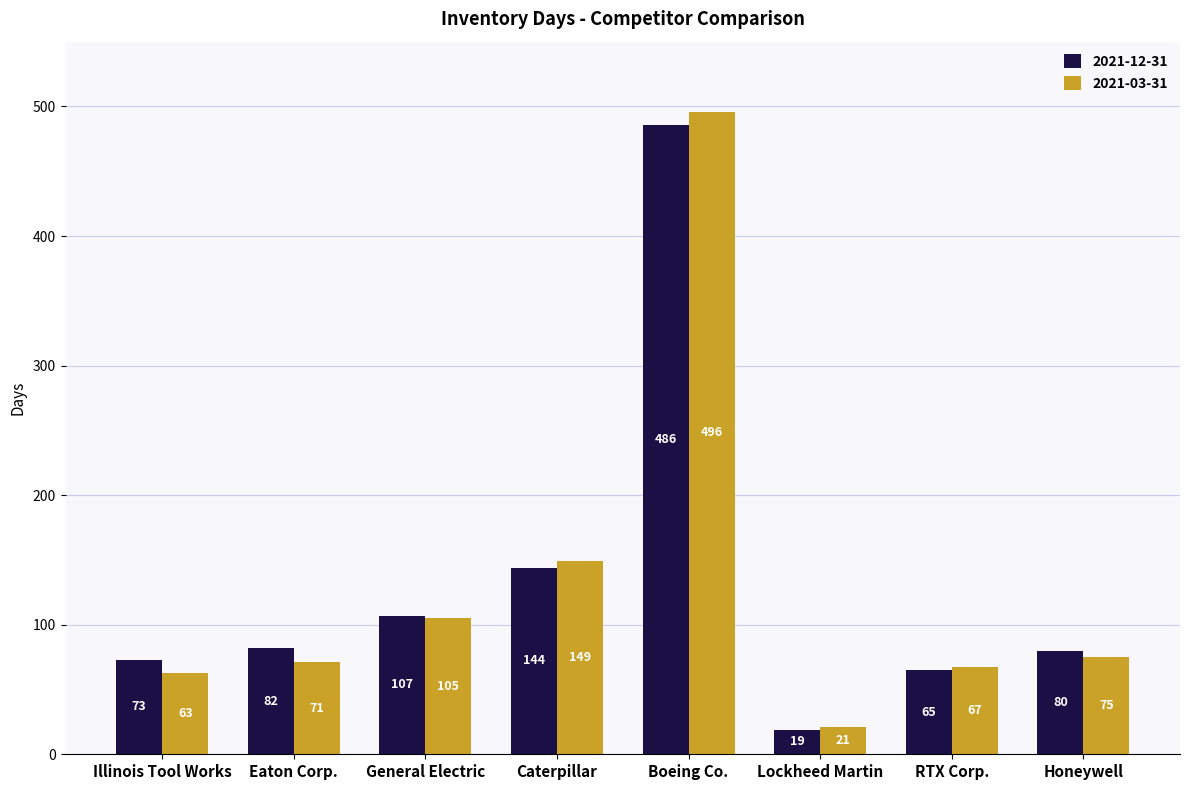

The 2021-12-31 series shows 95 at Caterpillar. True or false?

False